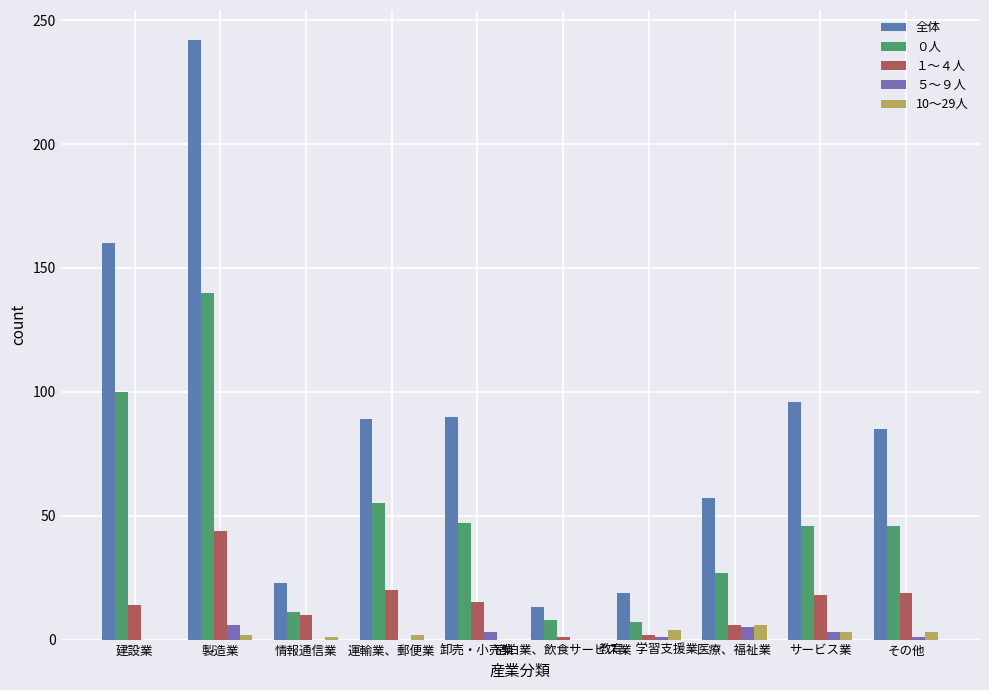

The value of 10～29人 at 卸売・小売業 is 0. True or false?

True